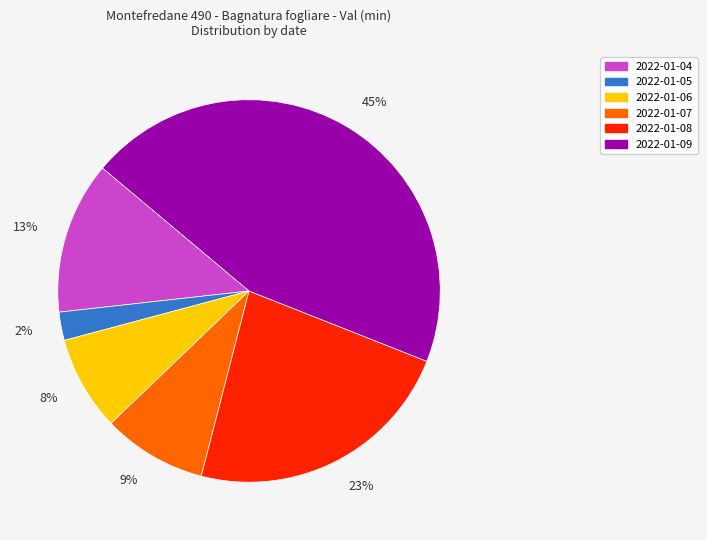

Does 2022-01-07 account for over 50% of the chart?

No